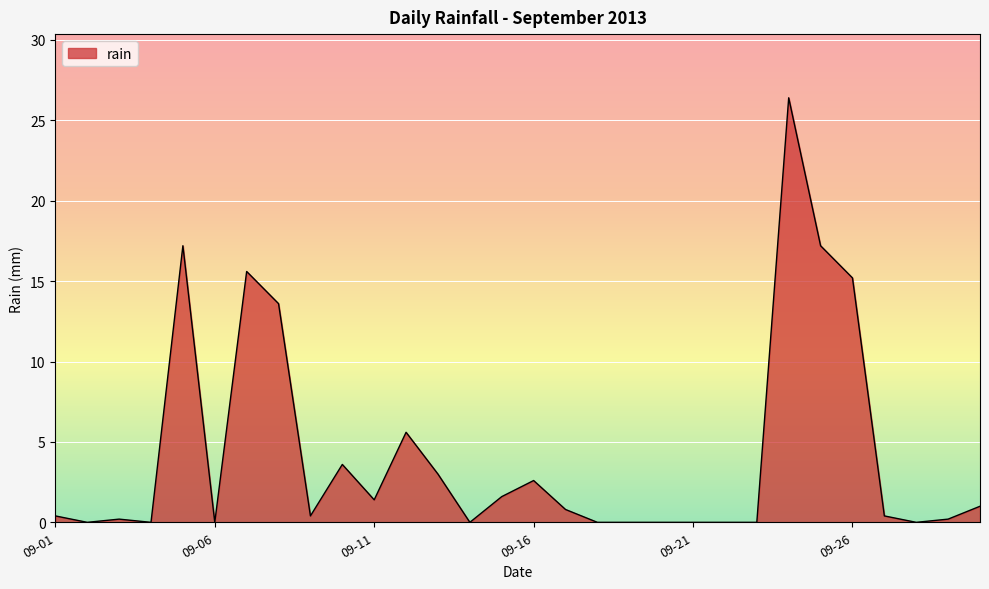

What is the greatest value displayed?

26.4